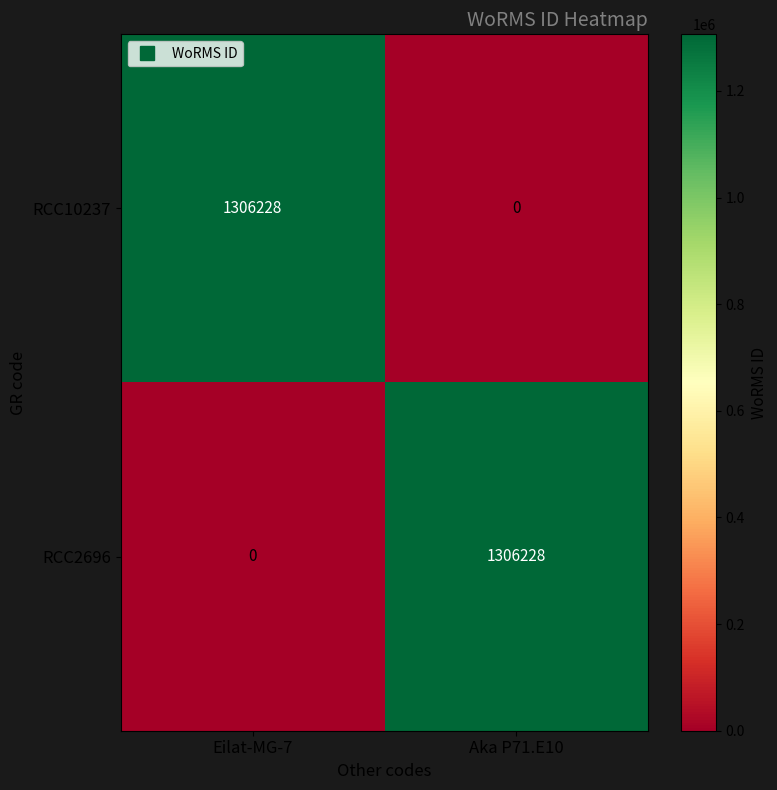

What value does the RCC2696 series have at Aka P71.E10, to the nearest 100?

1306200